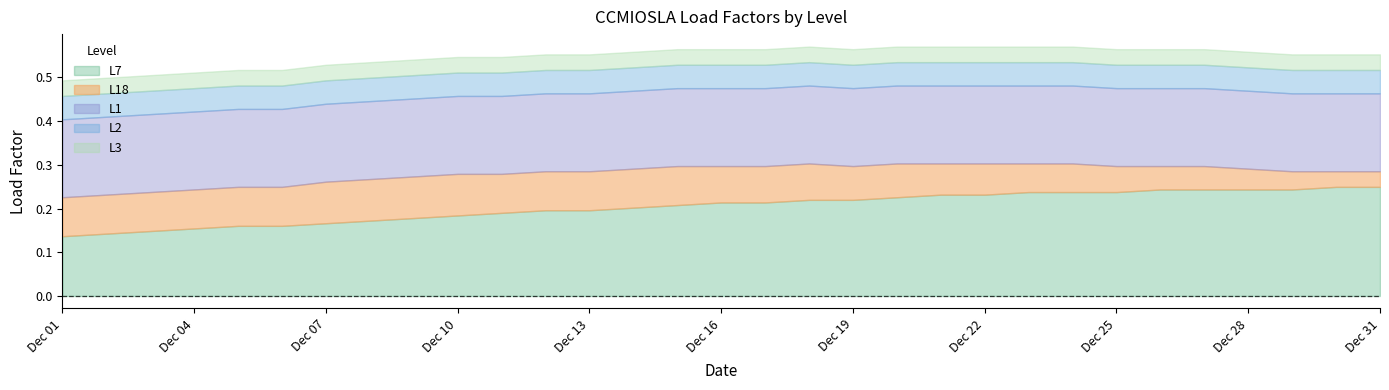

At which category is the sum across all series the highest?

2022-12-18